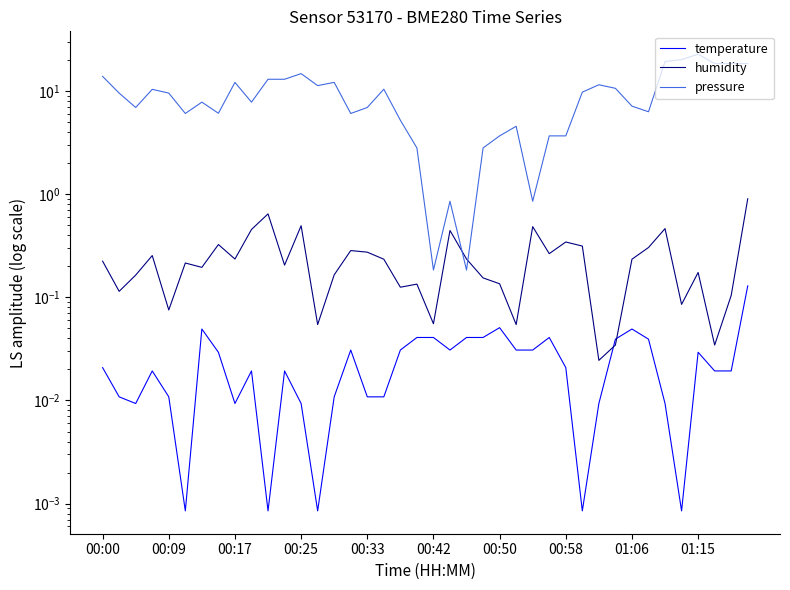

True or false: pressure has more than 2 points higher than both neighbors.

True